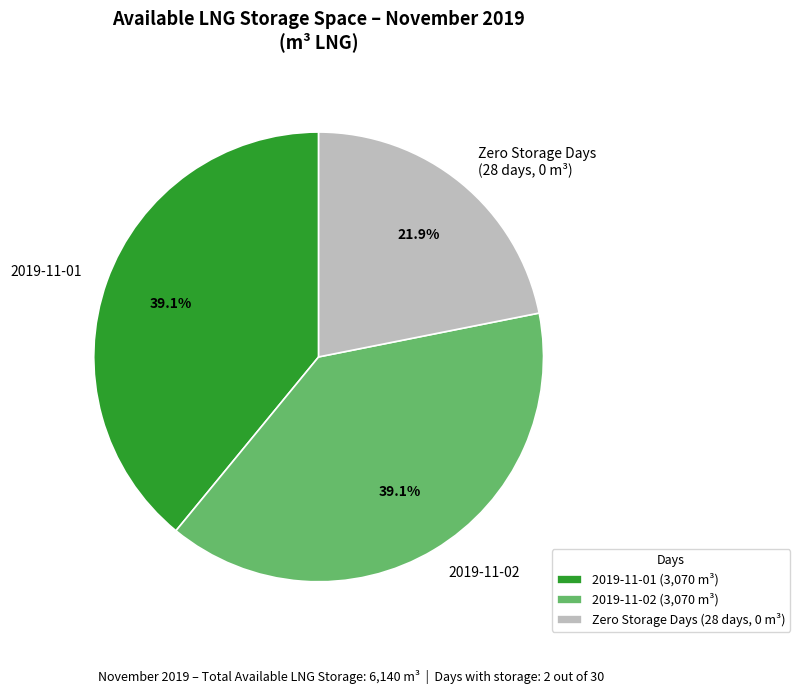

Is there any slice that represents more than half of the pie?

No